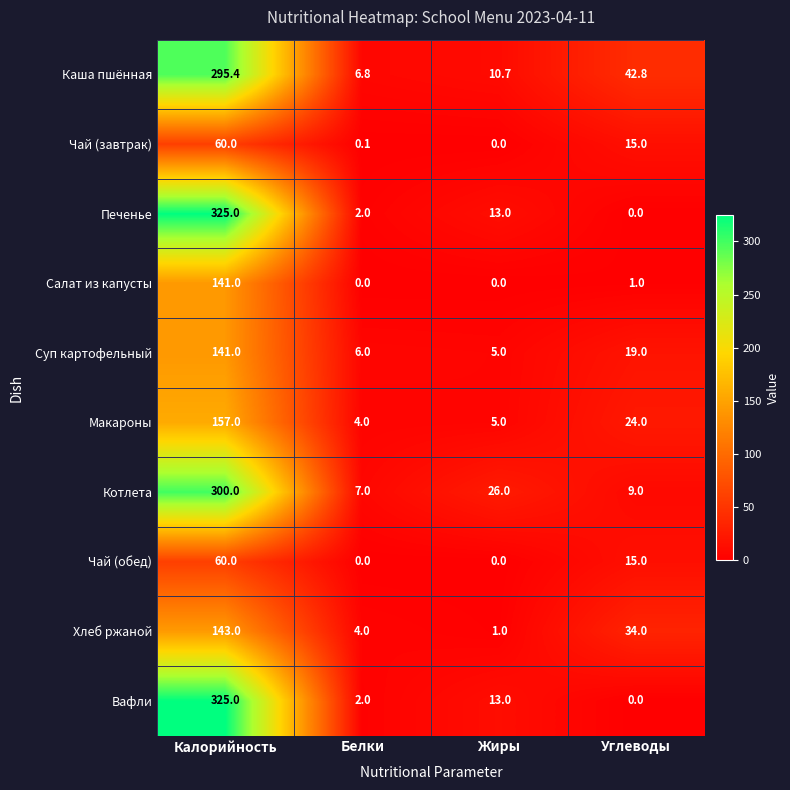

What is the total value across all series at Углеводы?

159.8